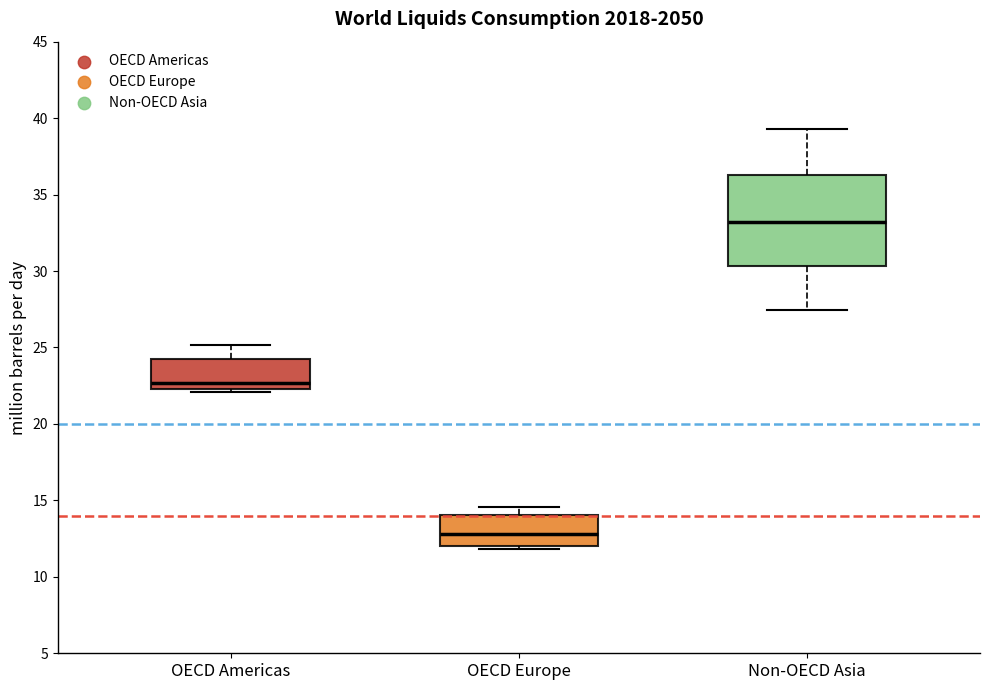

Reading left to right, transcribe this box plot: for each box, give where its median line is, the range the box spans, and where its two whiskers end, as read against the y-axis. The values are not printed on the chart, so give them approximately, as read against the axis.

OECD Americas: median 22.5 (just above the box's lower edge), box 22.5 to 24.0, whiskers 22.0 to 25.0
OECD Europe: median 13.0, box 12.0 to 14.0, whiskers 12.0 (just below the box's lower edge) to 14.5
Non-OECD Asia: median 33.0, box 30.5 to 36.5, whiskers 27.5 to 39.5